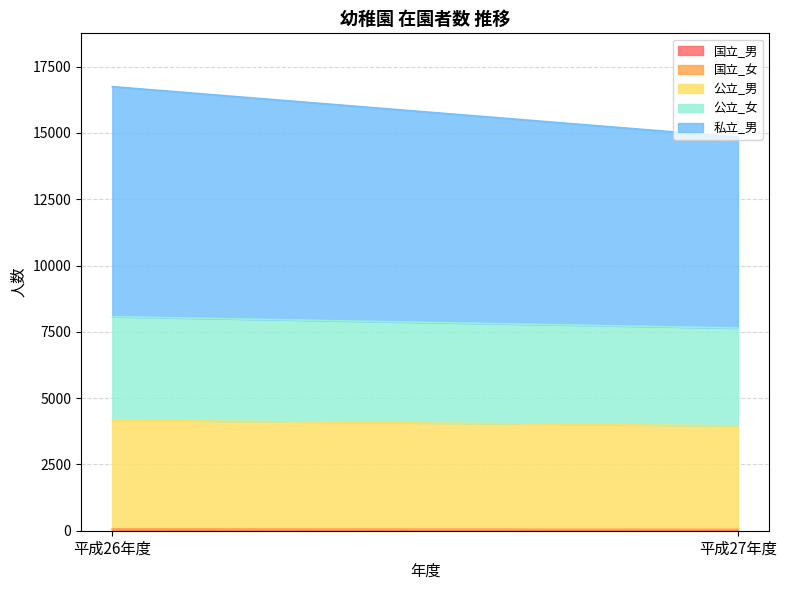

What is the greatest value displayed?

8677